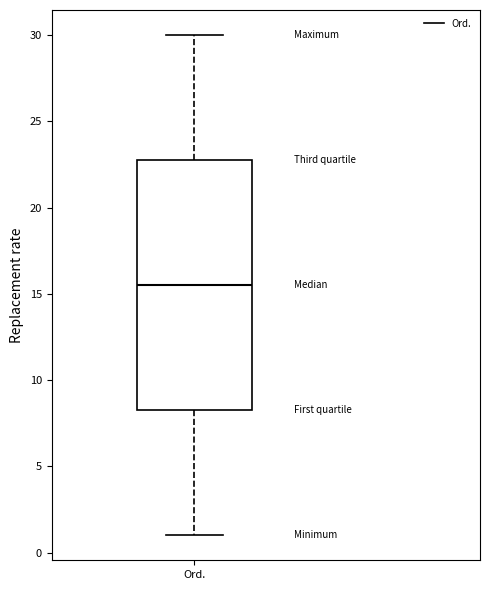

Transcribe this box plot: give where the median line is, the range the box spans, and where the two whiskers end, as read against the y-axis. The values are not printed on the chart, so give them approximately, as read against the axis.

median 15.5, box 8.5 to 23.0, whiskers 1.0 to 30.0